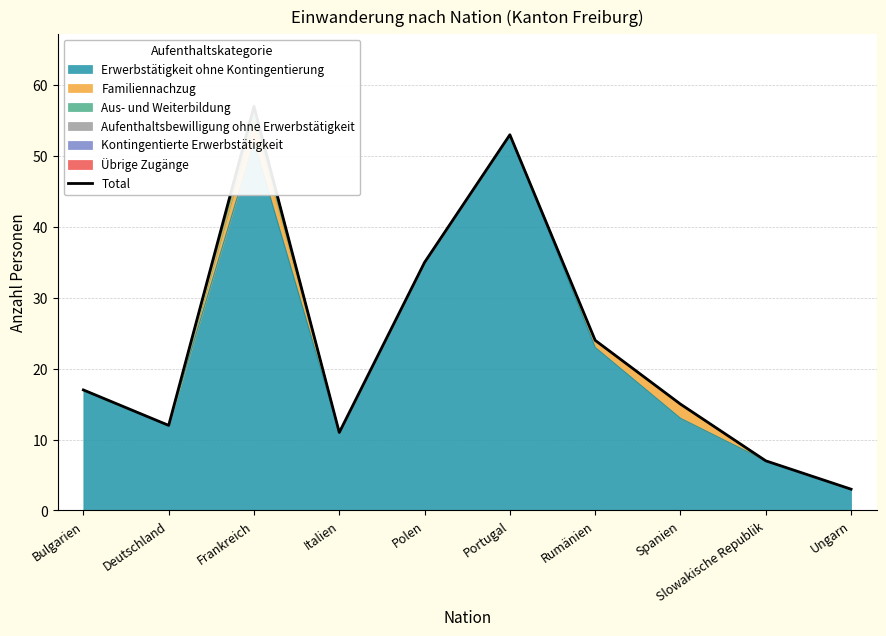

What is the label of the 2nd point from the left?

Deutschland